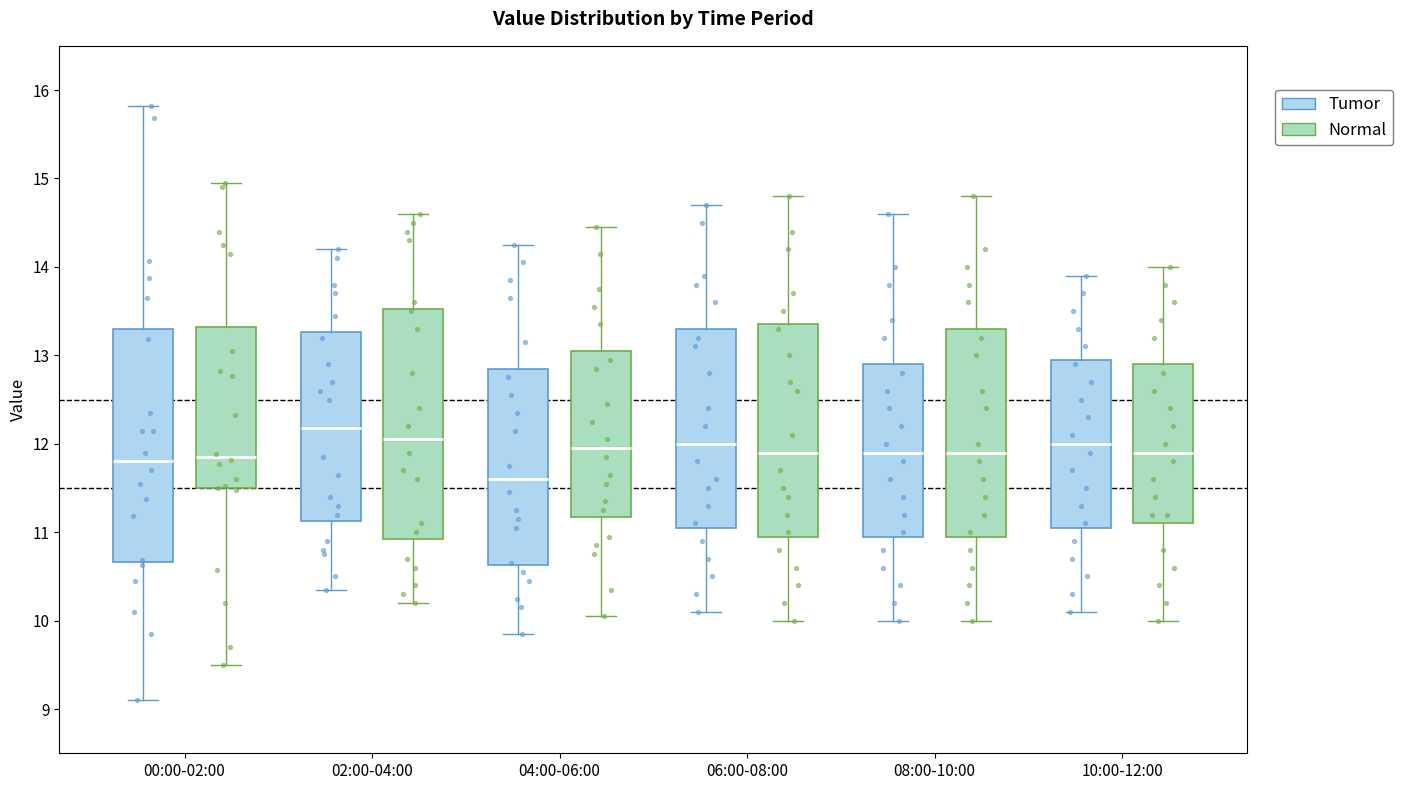

Which box's median line is the highest?

02:00-04:00 (Tumor)